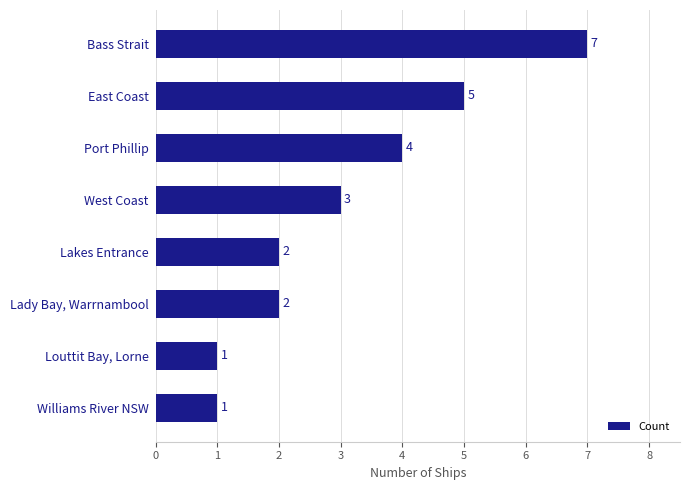

Reading bottom to top, extract all data points from this chart.

1	1	2	2	3	4	5	7